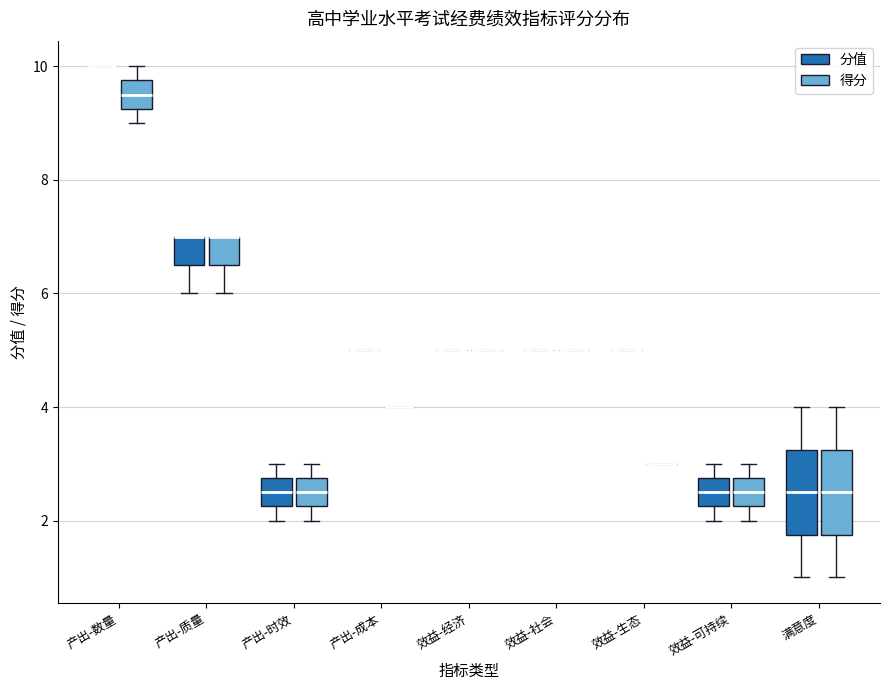

Reading left to right, transcribe this box plot: for each box, give where its median line is, the range the box spans, and where its two whiskers end, as read against the y-axis. The values are not printed on the chart, so give them approximately, as read against the axis.

产出-数量 (分值): box collapsed to a line at 10.0, whiskers 10.0 to 10.0
产出-数量 (得分): median 9.6, box 9.2 to 9.8, whiskers 9.0 to 10.0
产出-质量 (分值): median 7.0 (drawn on the box's upper edge), box 6.6 to 7.0, whiskers 6.0 to 7.0
产出-质量 (得分): median 7.0 (drawn on the box's upper edge), box 6.6 to 7.0, whiskers 6.0 to 7.0
产出-时效 (分值): median 2.6, box 2.2 to 2.8, whiskers 2.0 to 3.0
产出-时效 (得分): median 2.6, box 2.2 to 2.8, whiskers 2.0 to 3.0
产出-成本 (分值): box collapsed to a line at 5.0, whiskers 5.0 to 5.0
产出-成本 (得分): box collapsed to a line at 4.0, whiskers 4.0 to 4.0
效益-经济 (分值): box collapsed to a line at 5.0, whiskers 5.0 to 5.0
效益-经济 (得分): box collapsed to a line at 5.0, whiskers 5.0 to 5.0
效益-社会 (分值): box collapsed to a line at 5.0, whiskers 5.0 to 5.0
效益-社会 (得分): box collapsed to a line at 5.0, whiskers 5.0 to 5.0
效益-生态 (分值): box collapsed to a line at 5.0, whiskers 5.0 to 5.0
效益-生态 (得分): box collapsed to a line at 3.0, whiskers 3.0 to 3.0
效益-可持续 (分值): median 2.6, box 2.2 to 2.8, whiskers 2.0 to 3.0
效益-可持续 (得分): median 2.6, box 2.2 to 2.8, whiskers 2.0 to 3.0
满意度 (分值): median 2.6, box 1.8 to 3.2, whiskers 1.0 to 4.0
满意度 (得分): median 2.6, box 1.8 to 3.2, whiskers 1.0 to 4.0